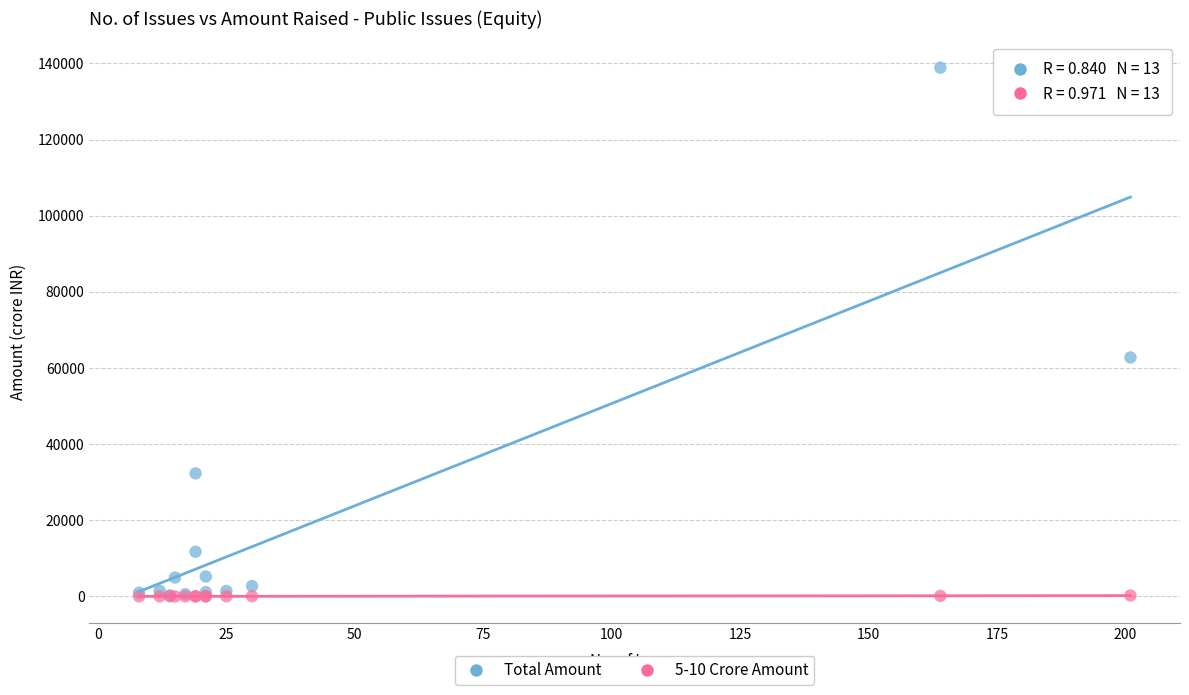

Across all series, what Y value is closest to 69447?

62758.2